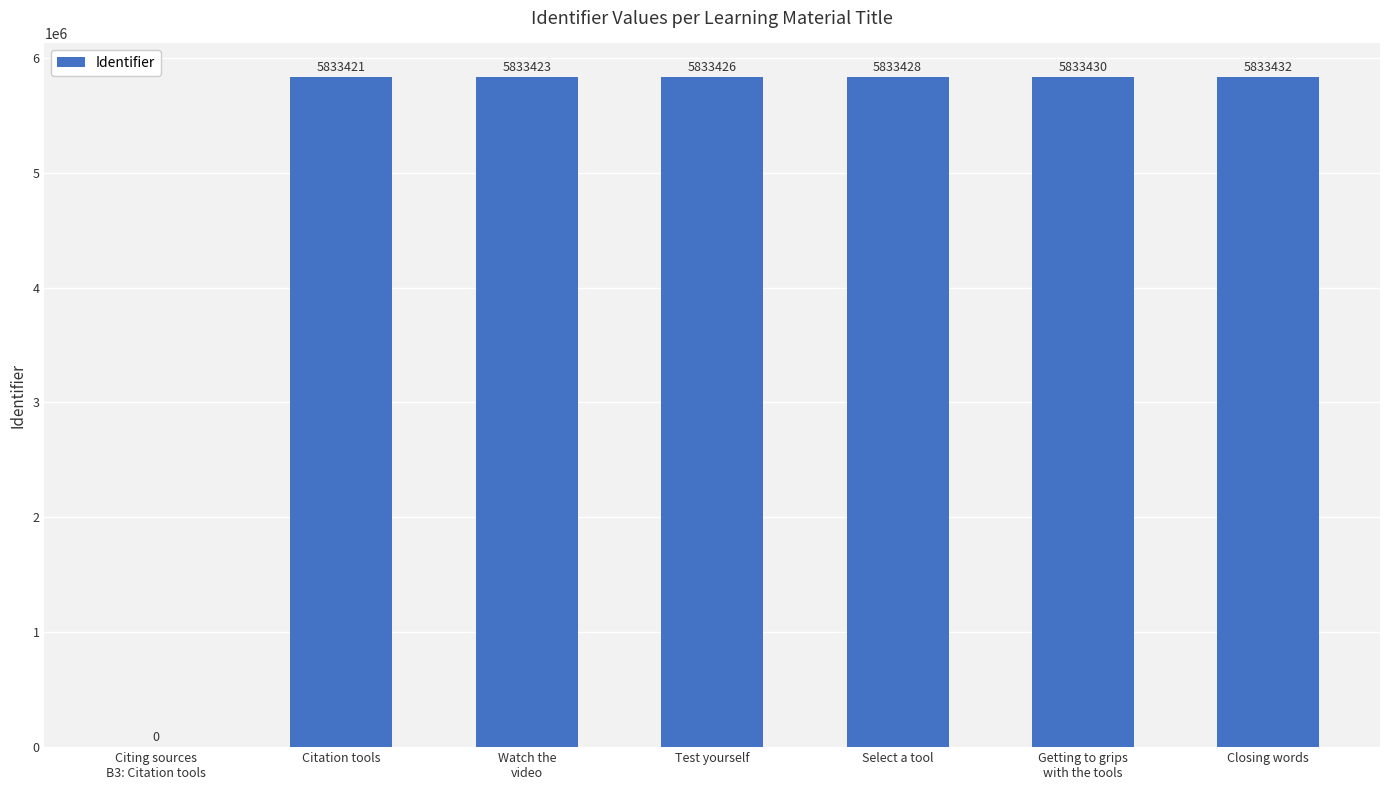

Which label corresponds to the largest value in the chart?

Closing words